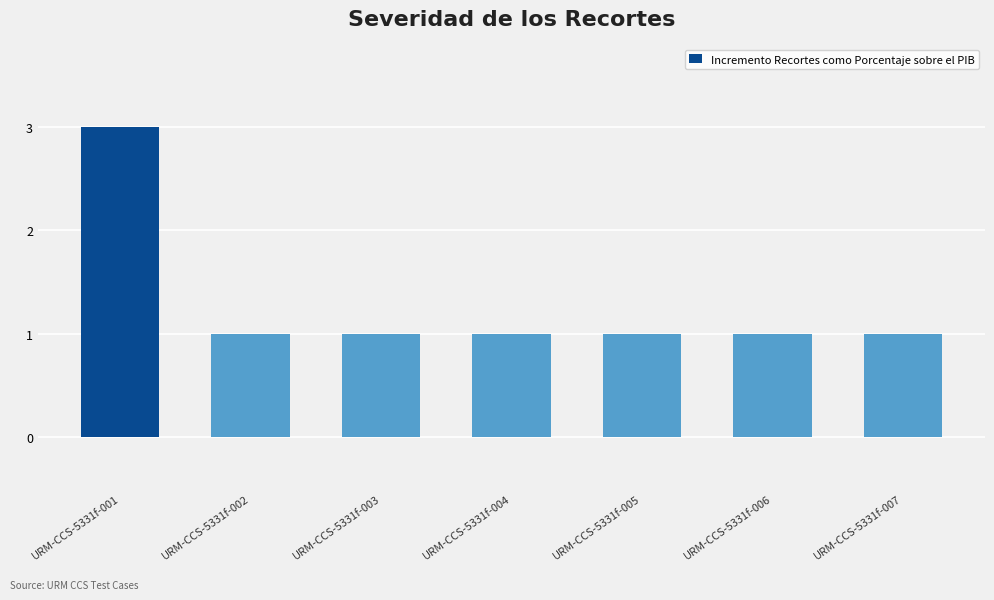

What is the sum of all values?

9